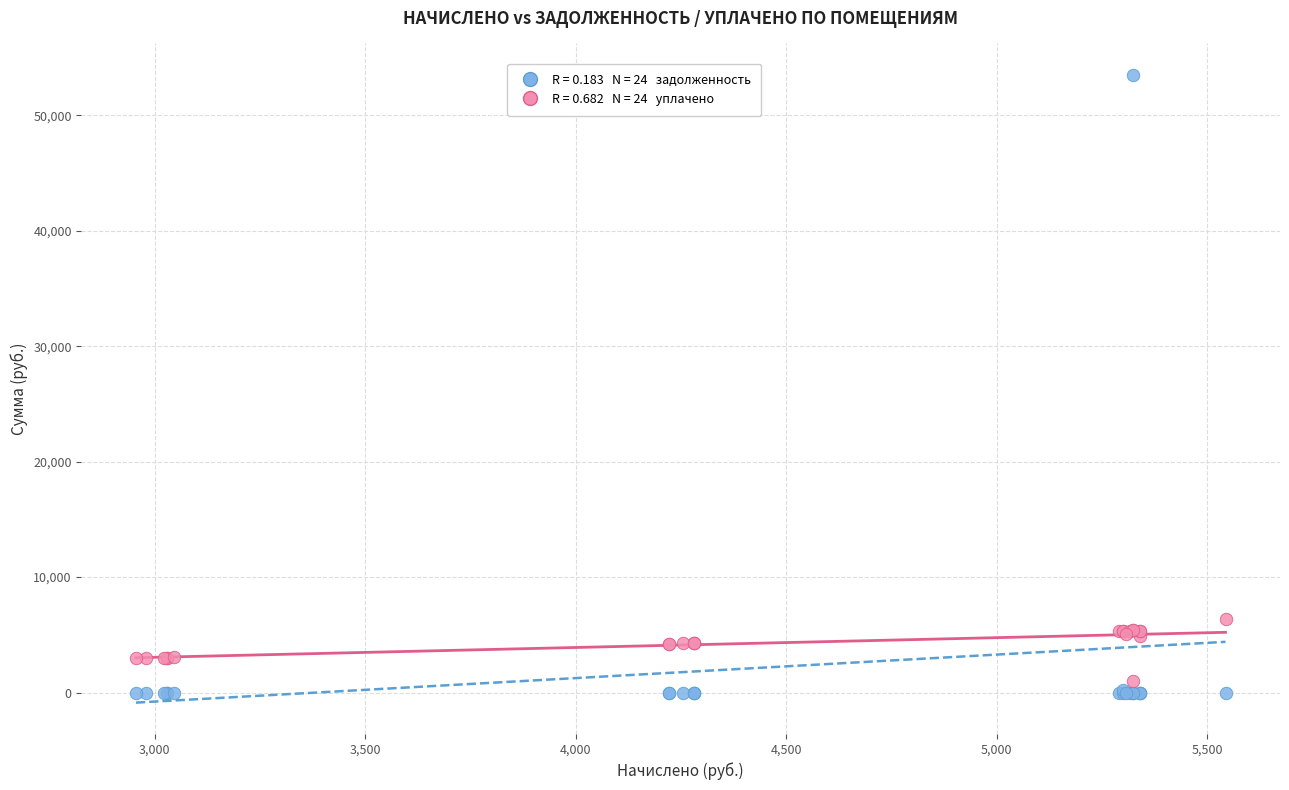

Across all series, what Y value is closest to 26752?

6362.4